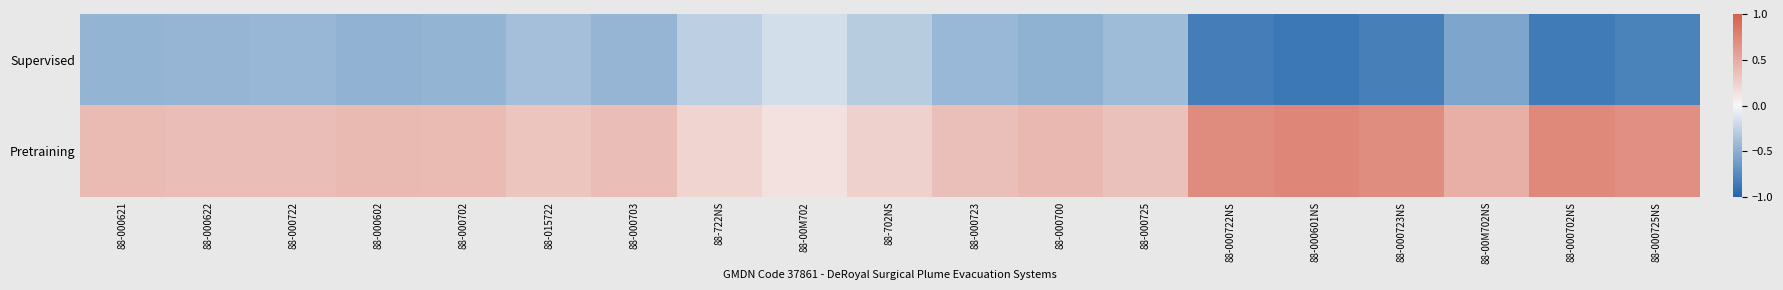

Which series has the largest total across all categories?

Pretraining